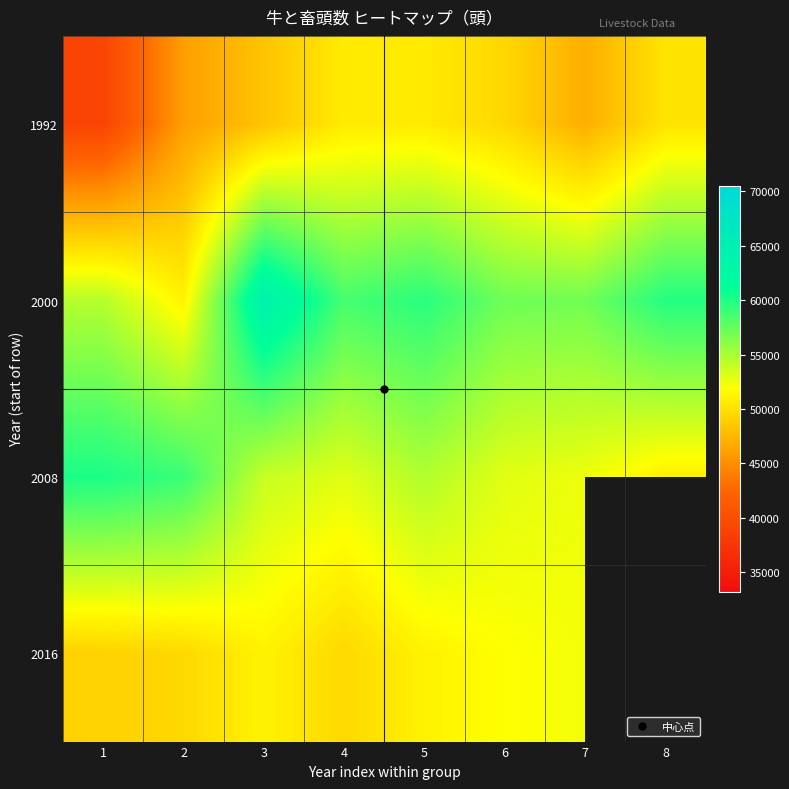

What is the sum of all 2008 values?

437295.0